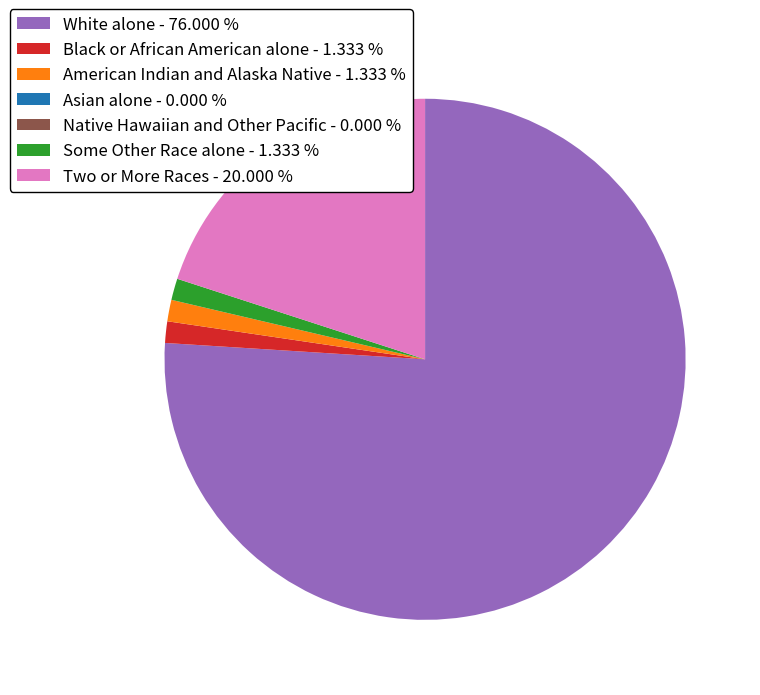

Which has a higher value, American Indian and Alaska Native - 1.333 % or Two or More Races - 20.000 %?

Two or More Races - 20.000 %